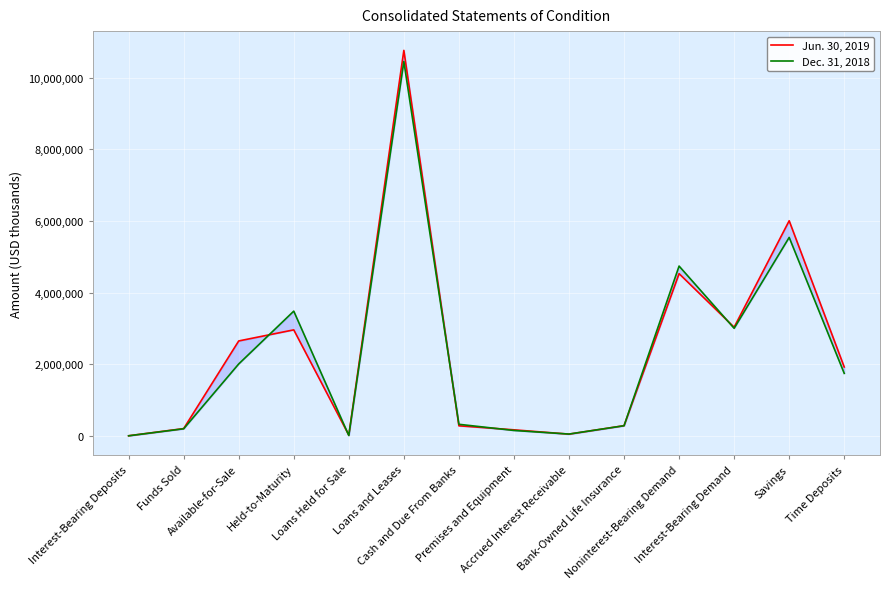

Rank the categories by Dec. 31, 2018 value from highest to lowest.

Loans and Leases, Savings, Noninterest-Bearing Demand, Held-to-Maturity, Interest-Bearing Demand, Available-for-Sale, Time Deposits, Cash and Due From Banks, Bank-Owned Life Insurance, Funds Sold, Premises and Equipment, Accrued Interest Receivable, Loans Held for Sale, Interest-Bearing Deposits